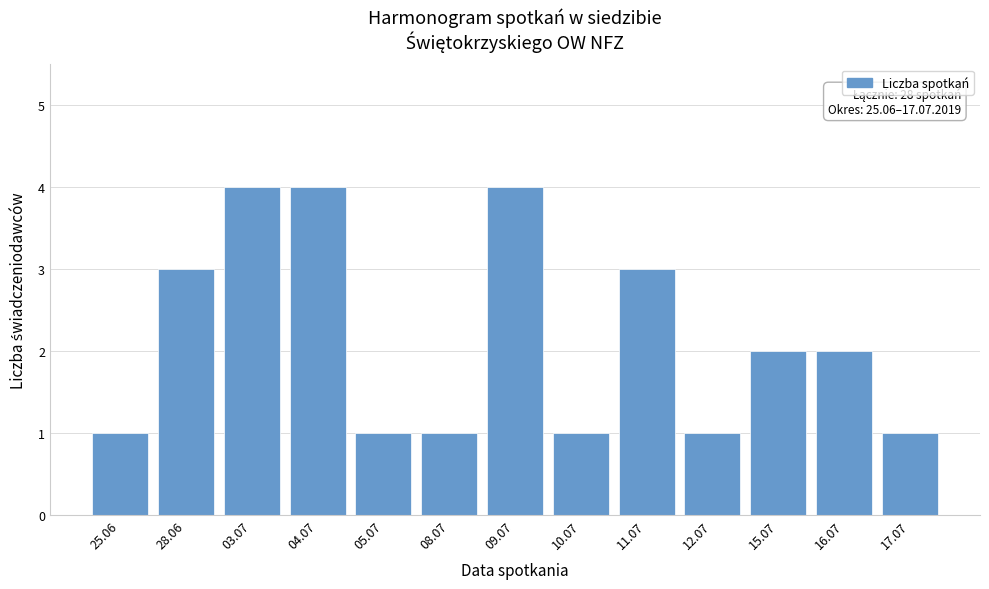

Reading left to right, list all the values displayed in this chart.

1	3	4	4	1	1	4	1	3	1	2	2	1